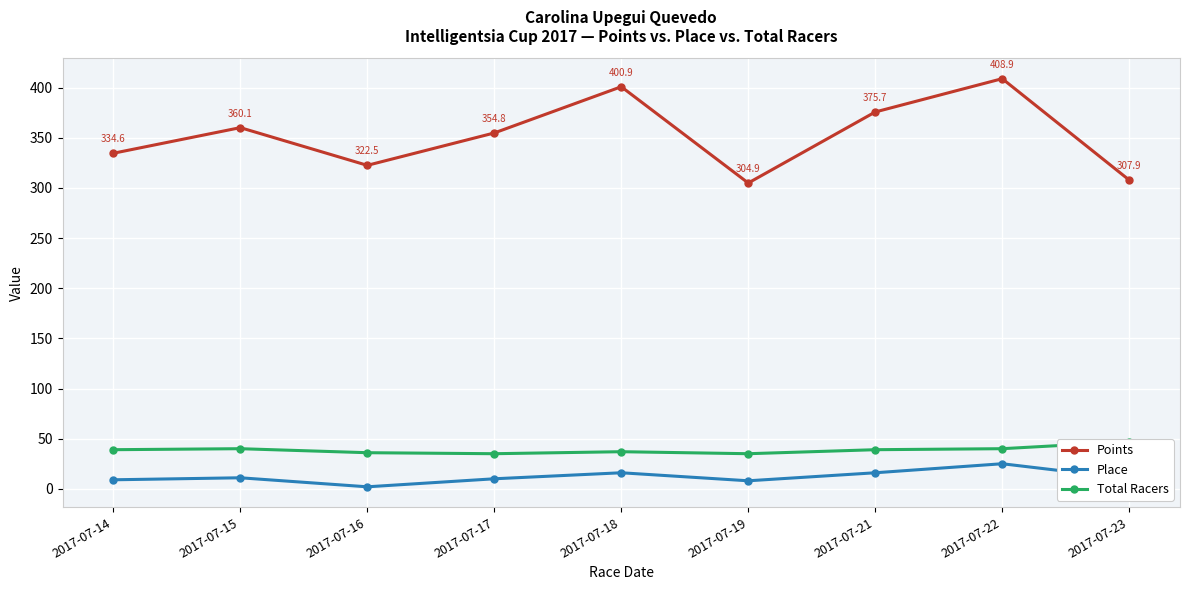

True or false: Points and Total Racers intersect in this chart.

False